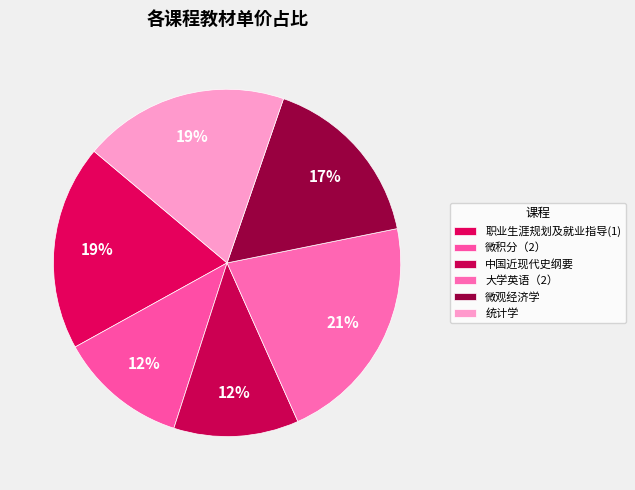

Is the sum of 微观经济学 and 中国近现代史纲要 greater than half?

No